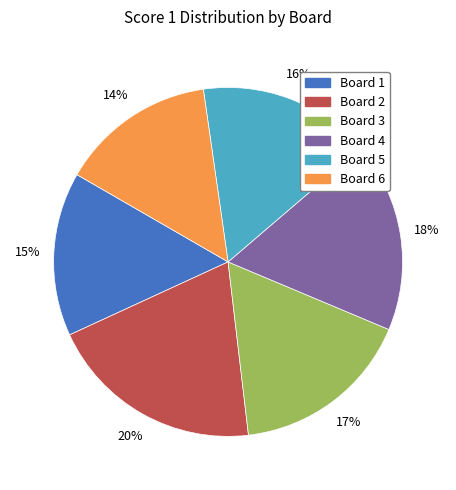

Do Board 2 and Board 3 together represent more than half of the pie?

No